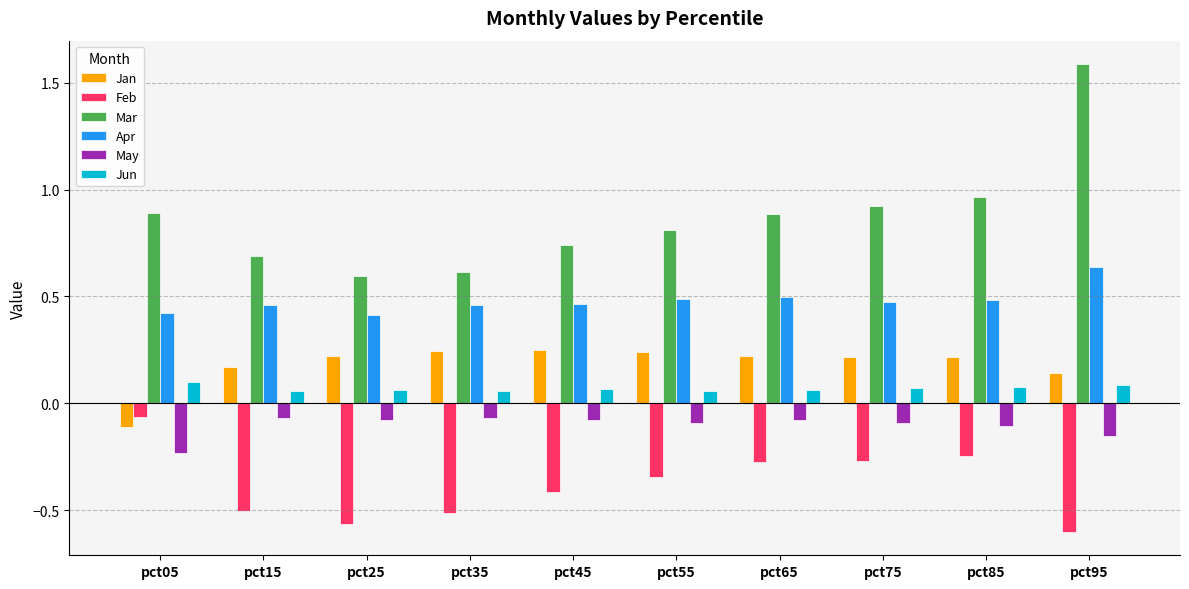

True or false: May has a value of -0.1 at pct85.

True